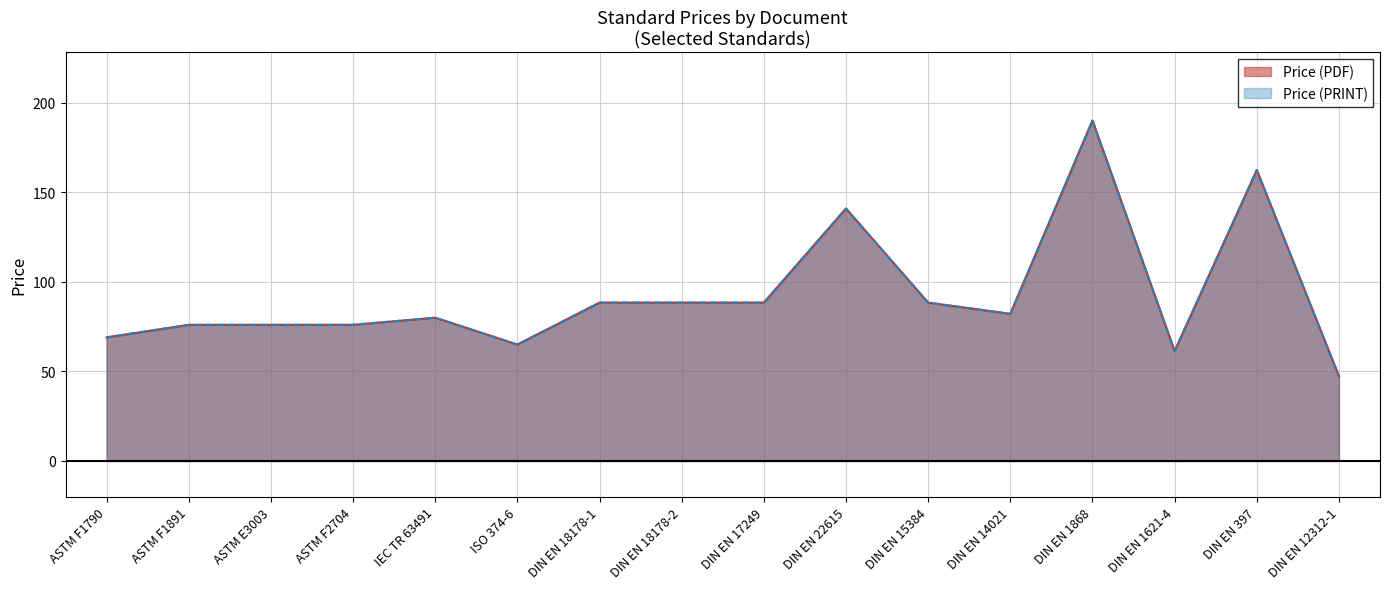

Is the value of Price (PRINT) at DIN EN 1868 greater than the value of Price (PDF) at DIN EN 14021?

Yes